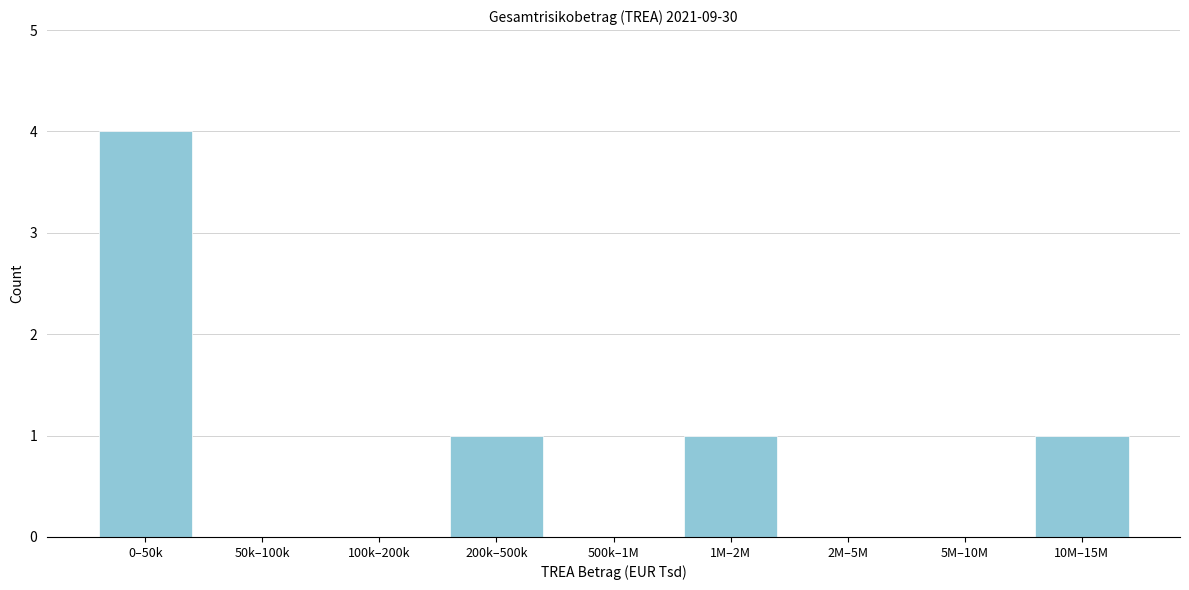

Reading right to left, transcribe all the data shown in this chart.

10M–15M=1	5M–10M=0	2M–5M=0	1M–2M=1	500k–1M=0	200k–500k=1	100k–200k=0	50k–100k=0	0–50k=4